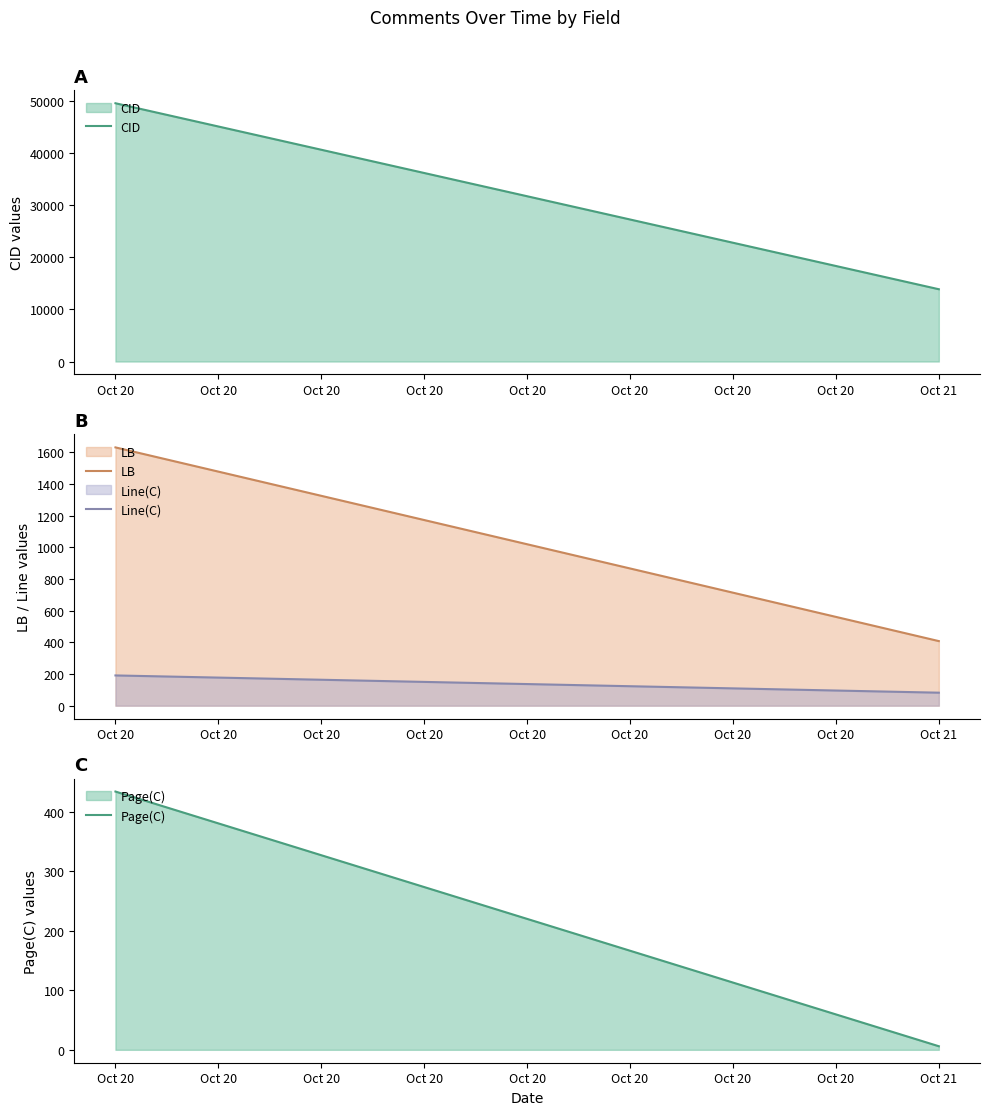

What is the total value across all series at Oct 20?

51808